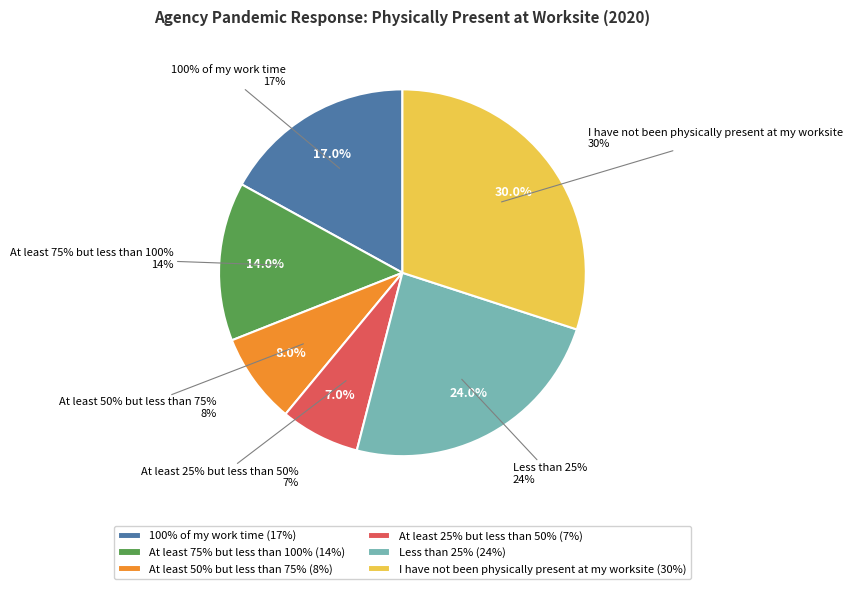

To the nearest percent, what is the difference between the 100% of my work time and At least 75% but less than 100% slice percentages?

3%